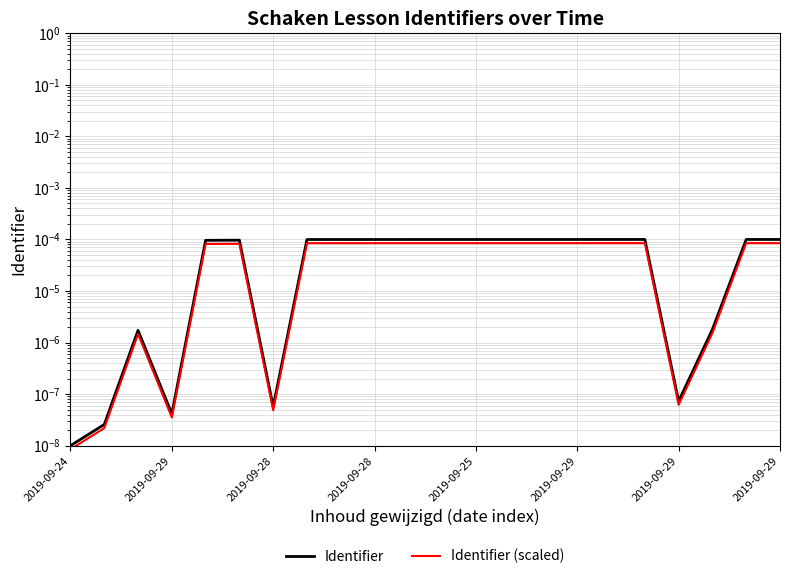

At which label is Identifier (scaled) closest to 0?

2019-09-24